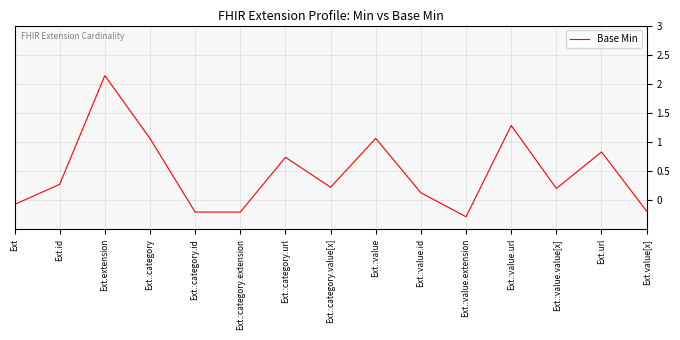

True or false: the data shows 0.2 at Ext.:value.value[x].

True